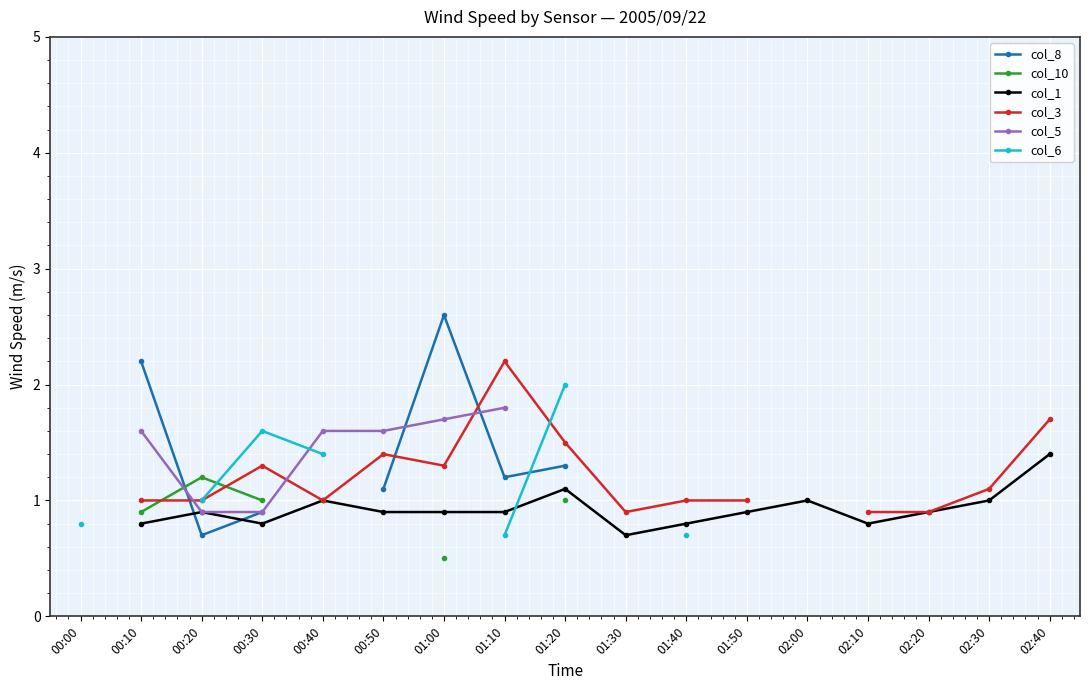

Does the chart display data point markers on the line(s)?

Yes